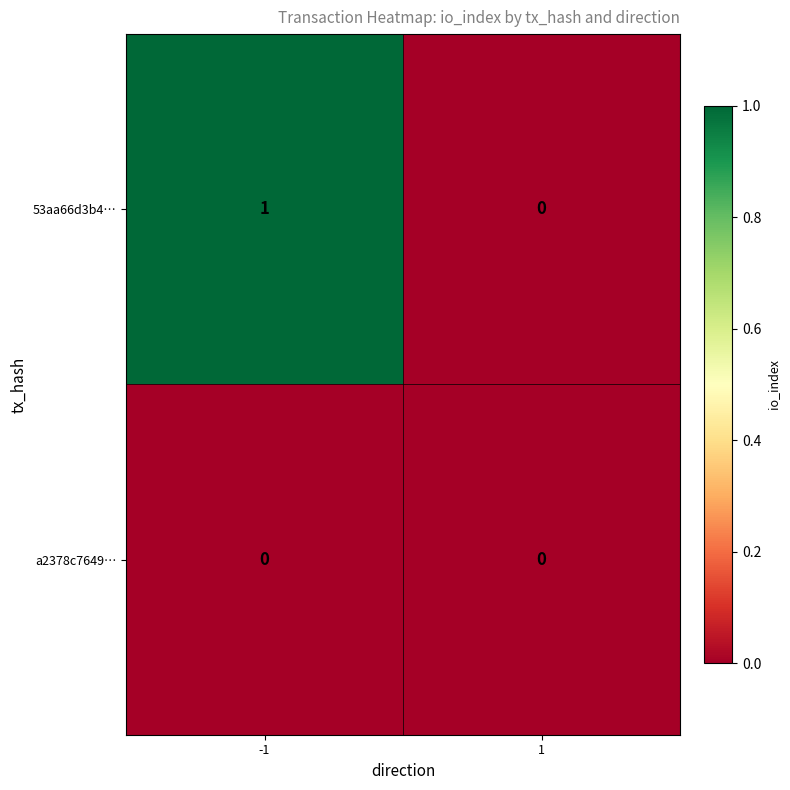

How many positive values does the 53aa66d3b4… series have?

1